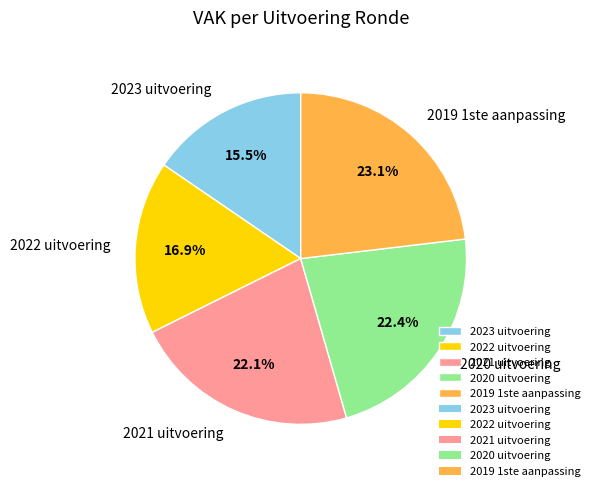

To the nearest percent, what percentage of the pie is 2021 uitvoering?

22%